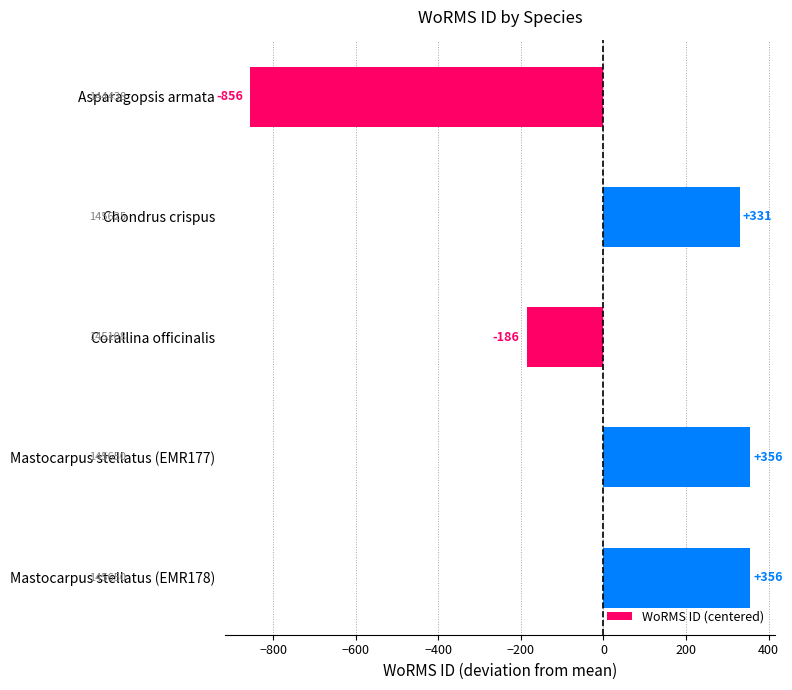

How many values are above zero?

3